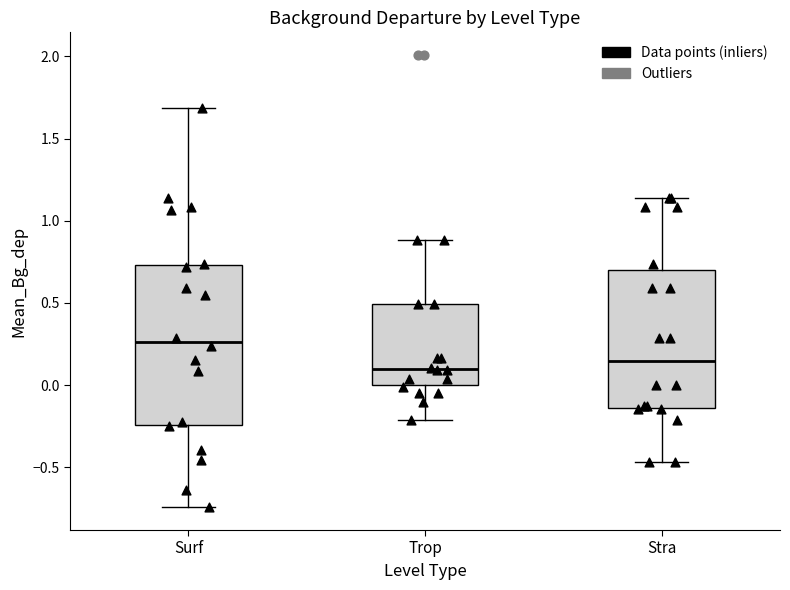

Reading left to right, transcribe this box plot: for each box, give where its median line is, the range the box spans, and where its two whiskers end, as read against the y-axis. The values are not printed on the chart, so give them approximately, as read against the axis.

Surf: median 0.25, box -0.25 to 0.75, whiskers -0.75 to 1.70
Trop: median 0.10, box 0.00 to 0.50, whiskers -0.20 to 0.90
Stra: median 0.15, box -0.15 to 0.70, whiskers -0.45 to 1.15